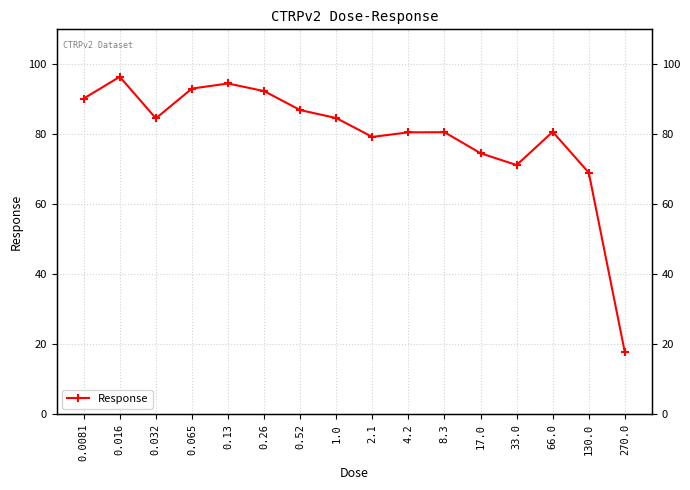

How many interior local peaks (higher than both neighbors) does the data have?

4